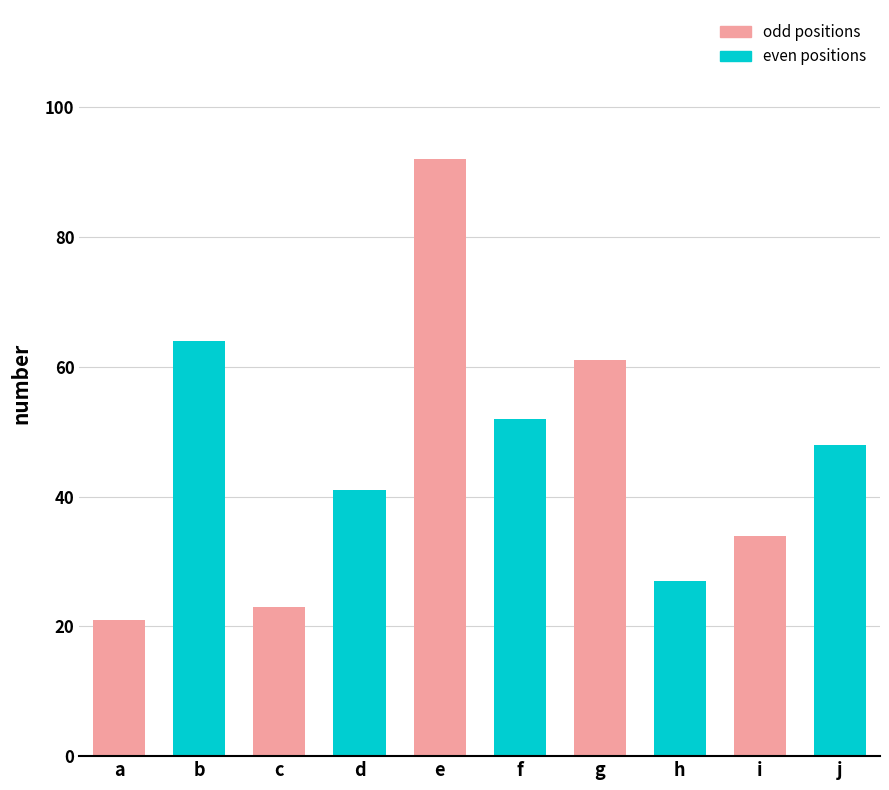

Which label corresponds to the largest value in the chart?

e